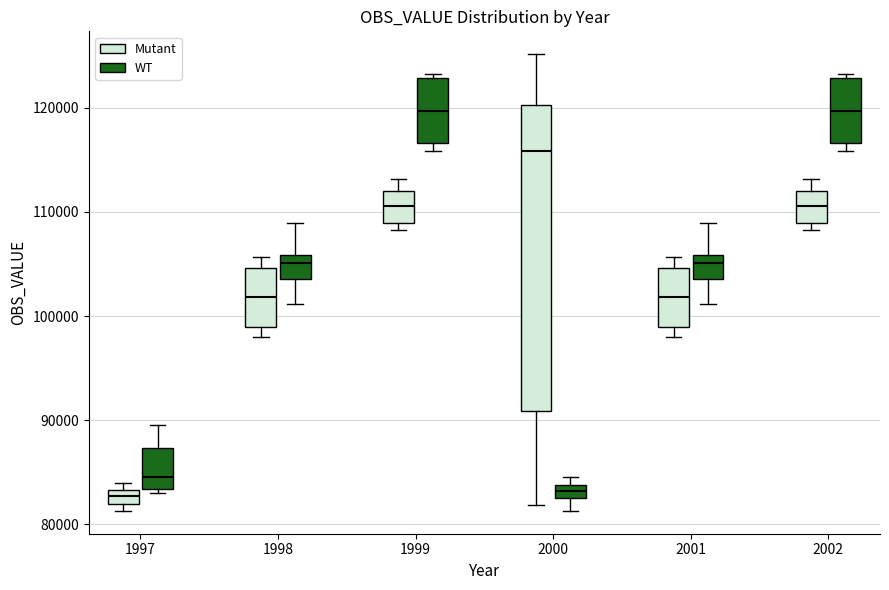

Comparing the boxes themselves (not the whiskers), which one is the tallest?

2000 (Mutant)